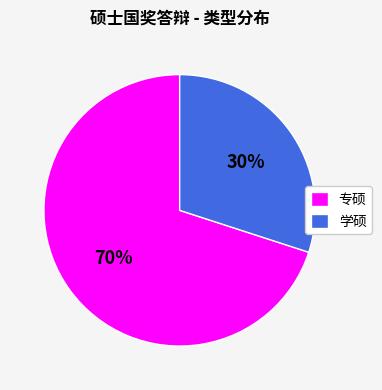

How many slices are in this pie chart?

2